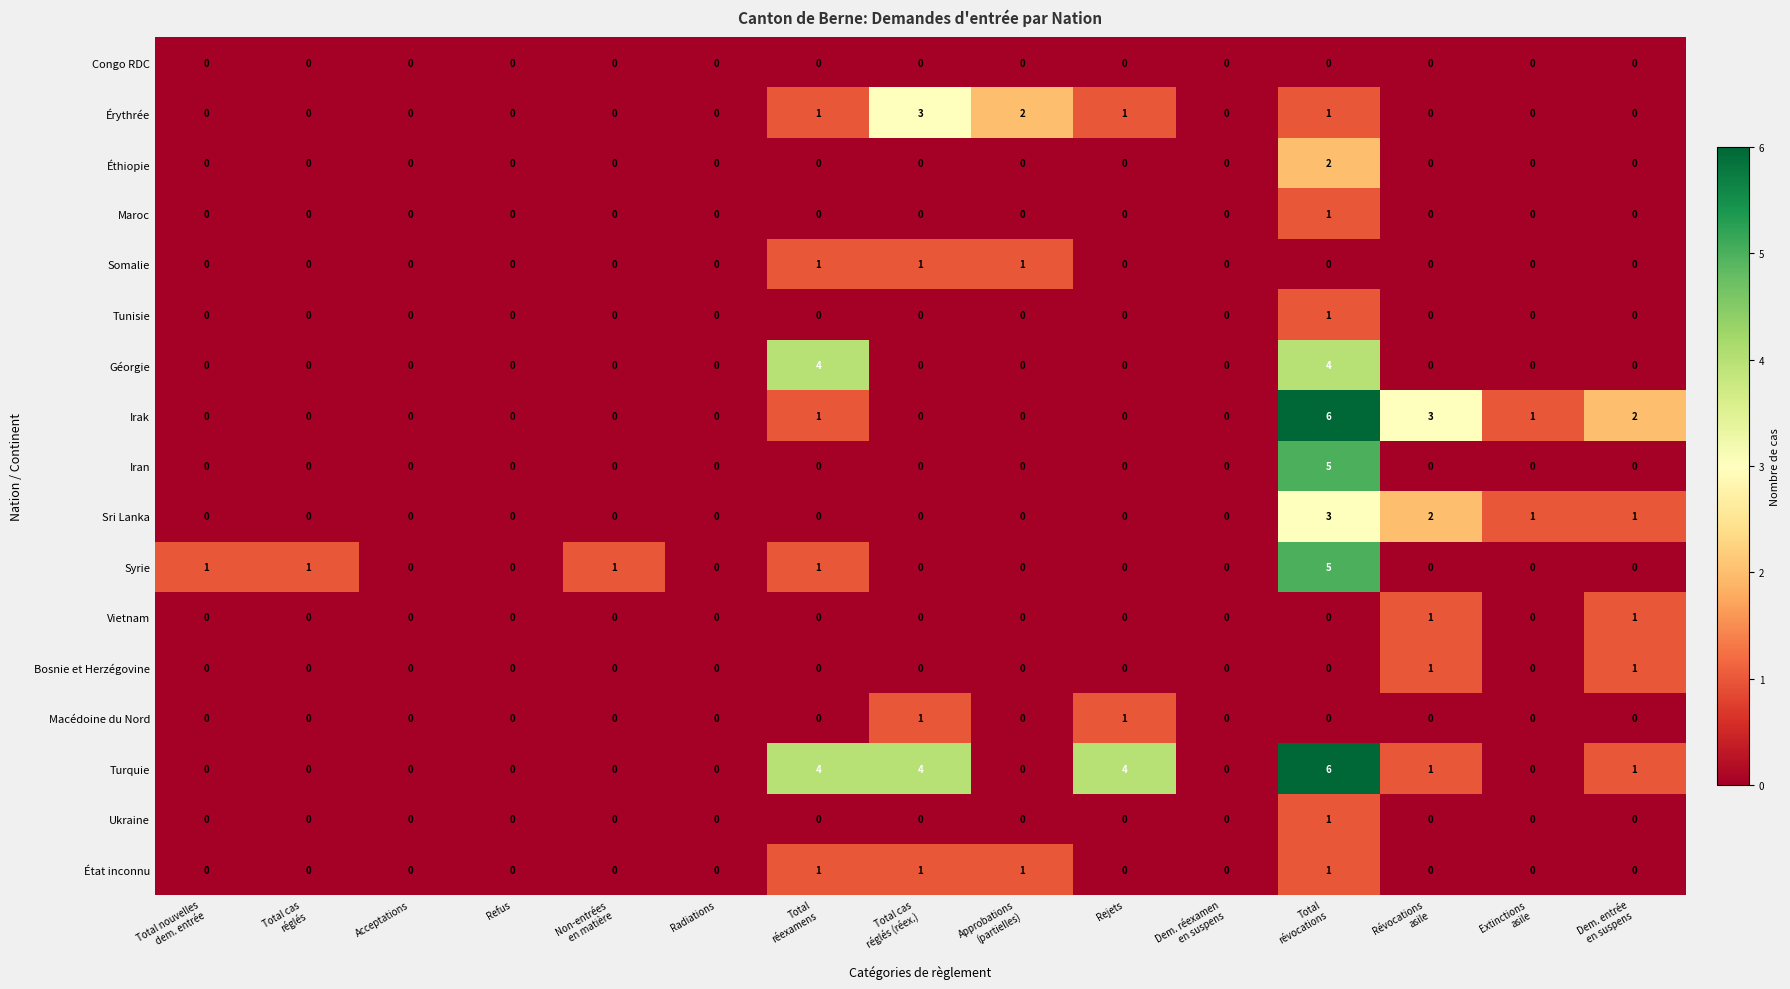

How many data points does each series have?

15